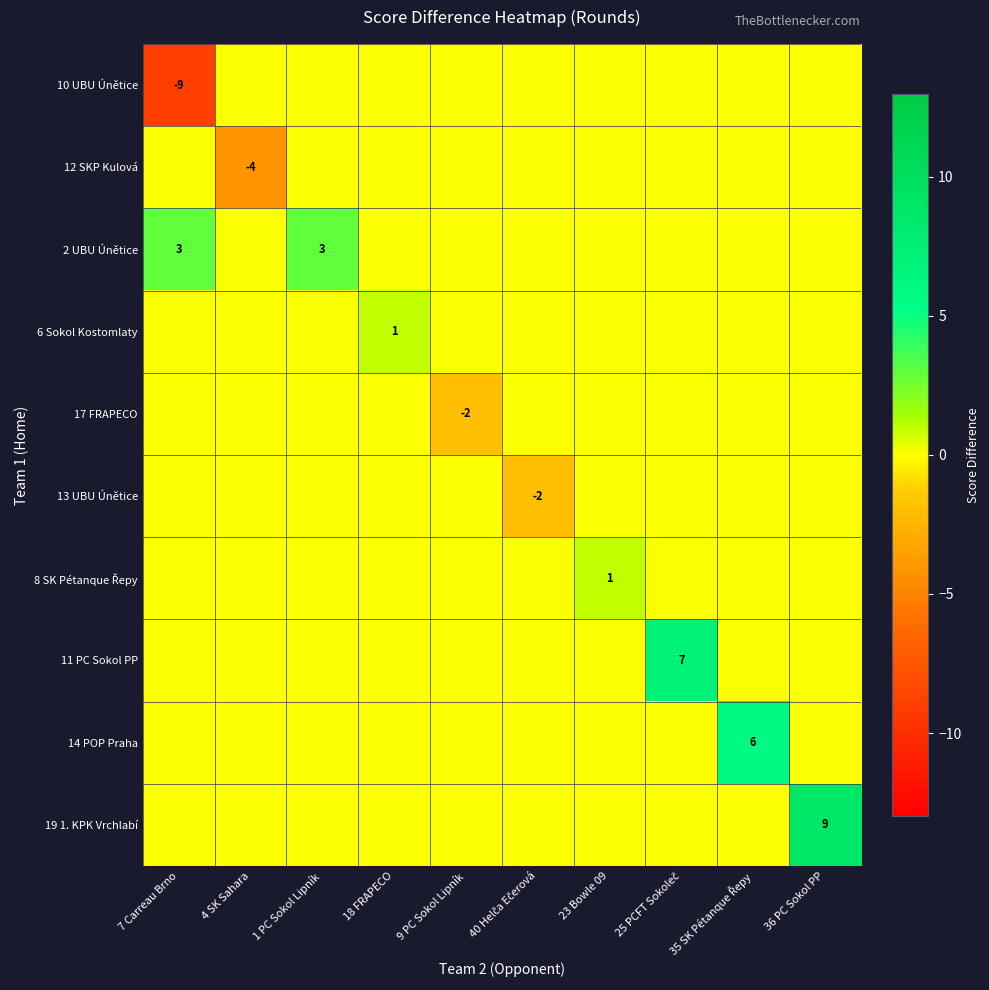

Which category has the highest value in the 10 UBU Únětice series?

4 SK Sahara